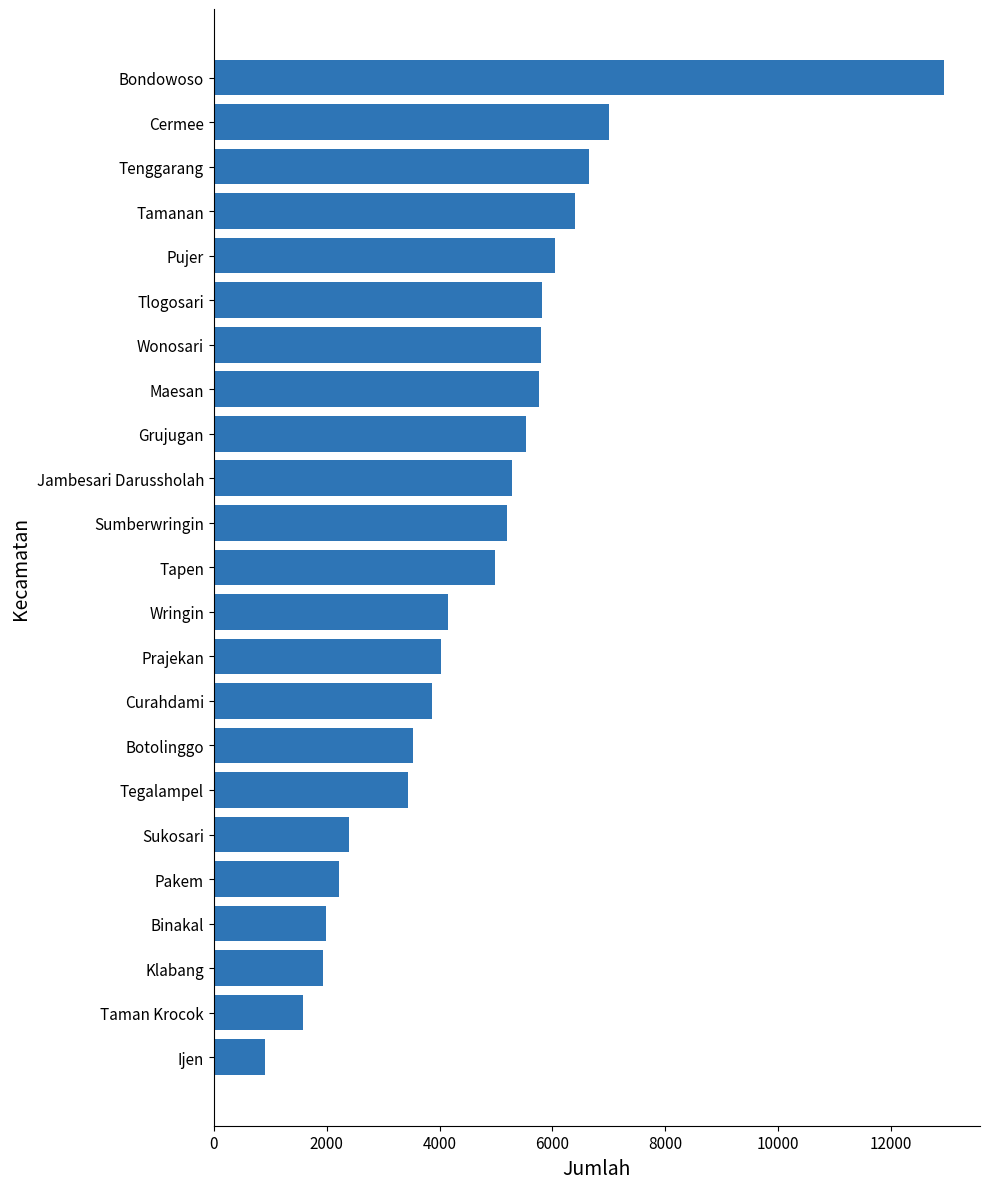

What is the label of the 17th bar from the top?

Tegalampel